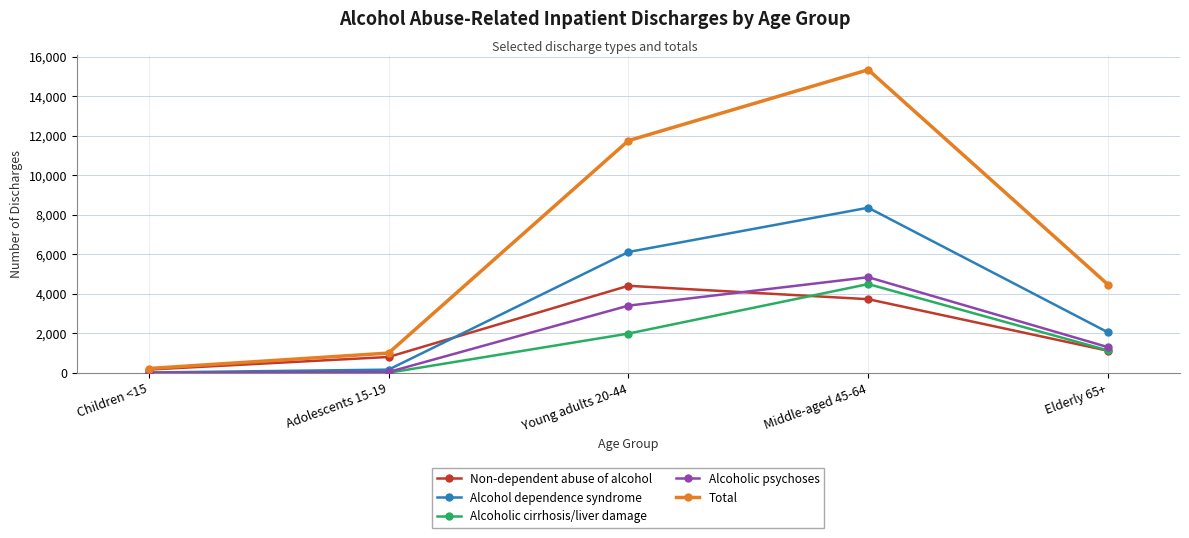

What is the average value of the Alcoholic cirrhosis/liver damage series?

1520